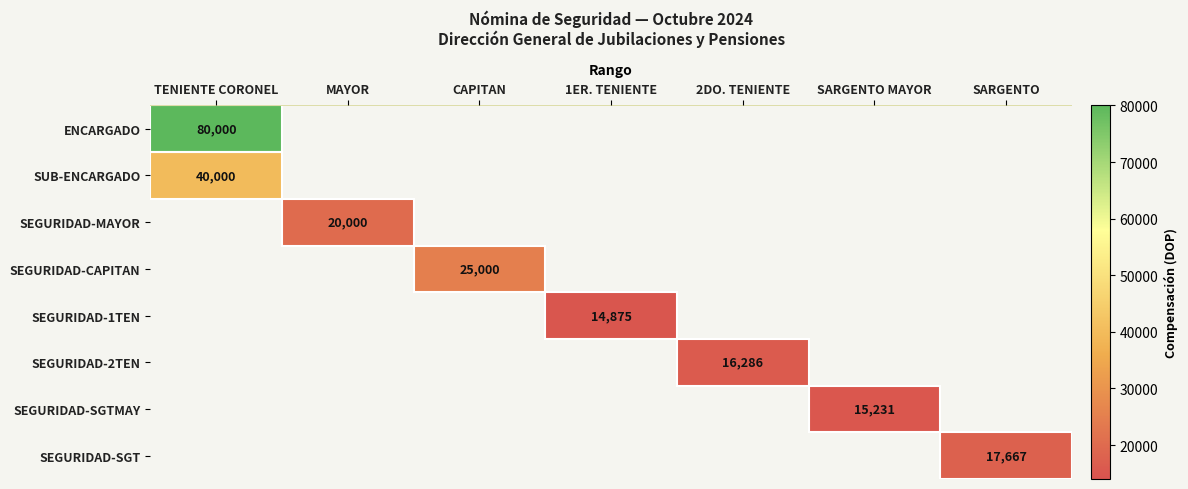

How many data points does each series have?

7